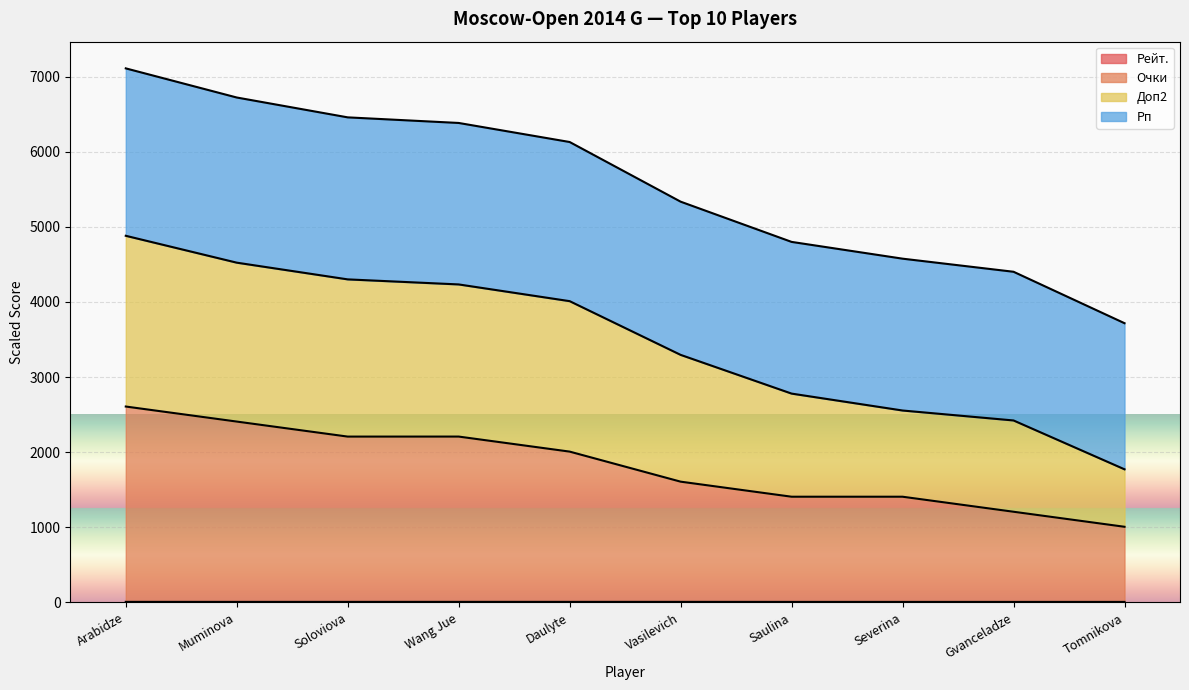

At how many categories does at least one series exceed 5037?

6